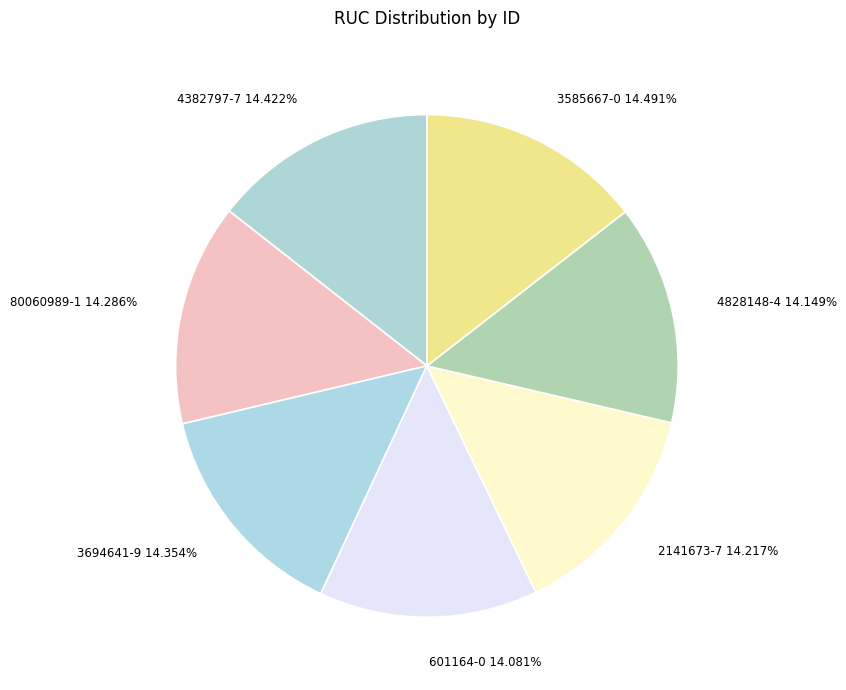

The 3694641-9 slice represents 28% of the pie. True or false?

False